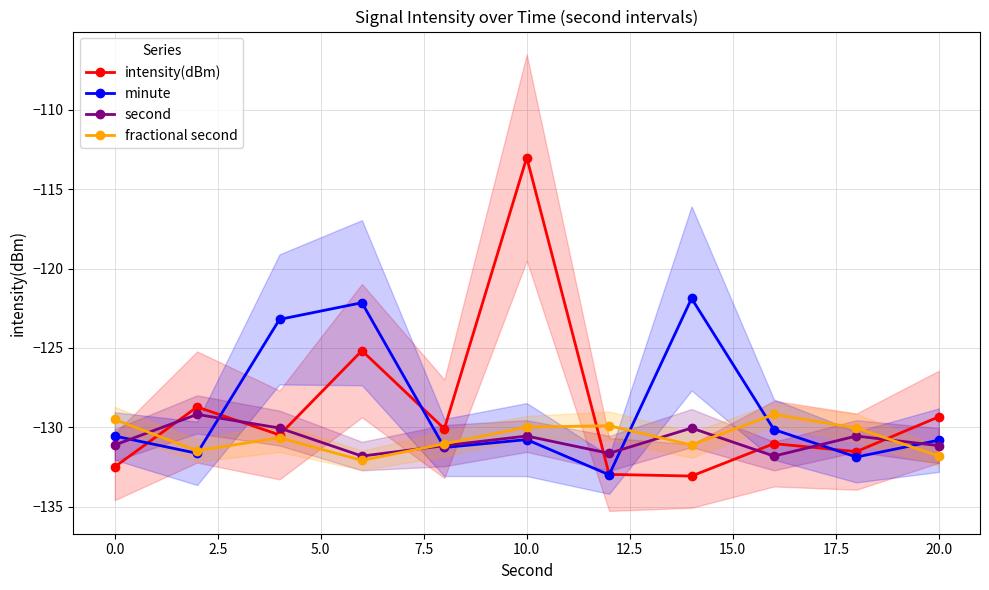

How many interior local peaks does the fractional second series have?

3